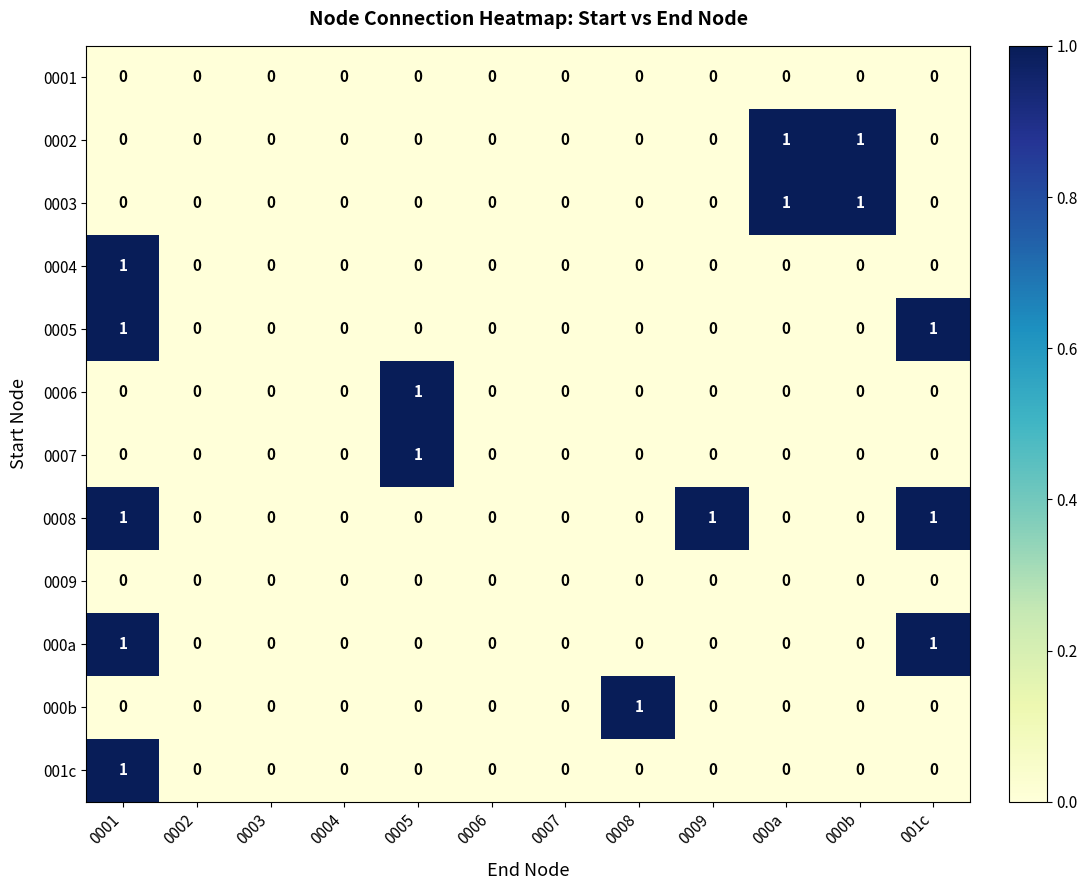

Count the 0004 values in the range 0 to 1.

12